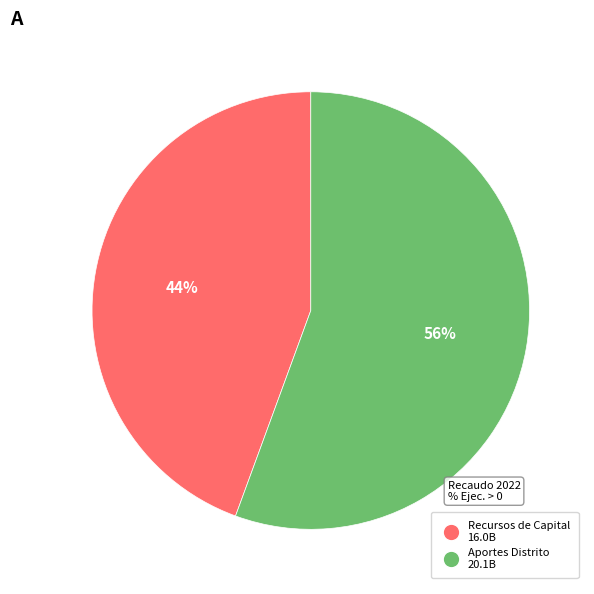

Which slice is the largest?

Aportes Distrito